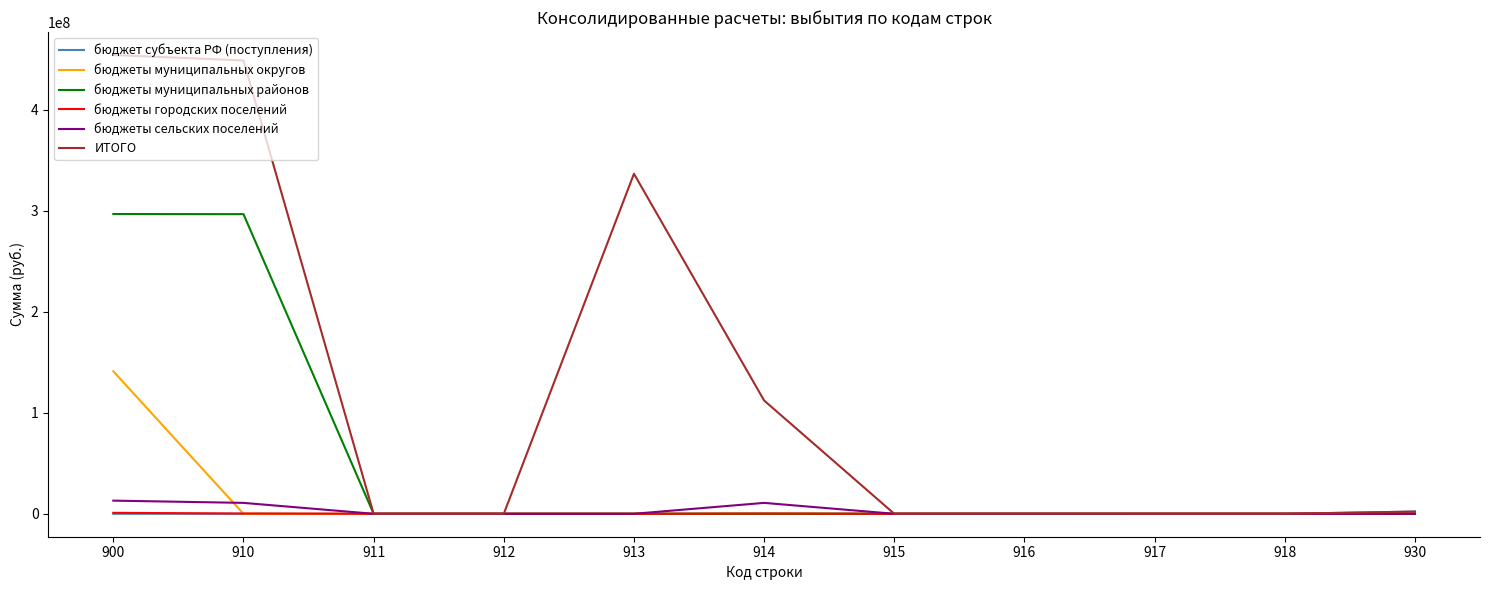

Which series changed the most between 910 and 918?

ИТОГО